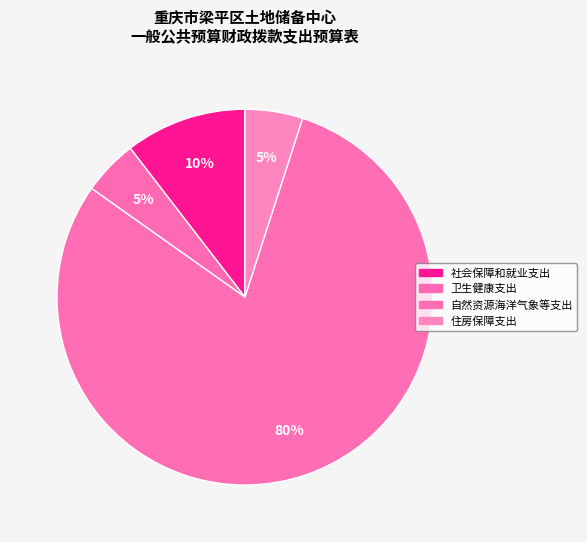

How many slices are in this pie chart?

4